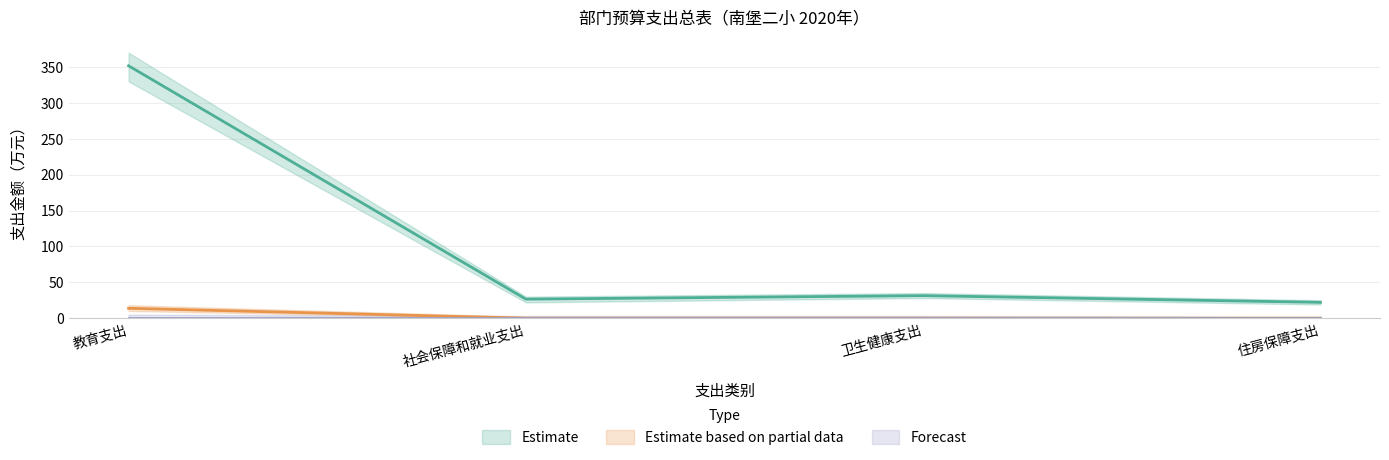

The value of Estimate at 卫生健康支出 is 9.1. True or false?

False